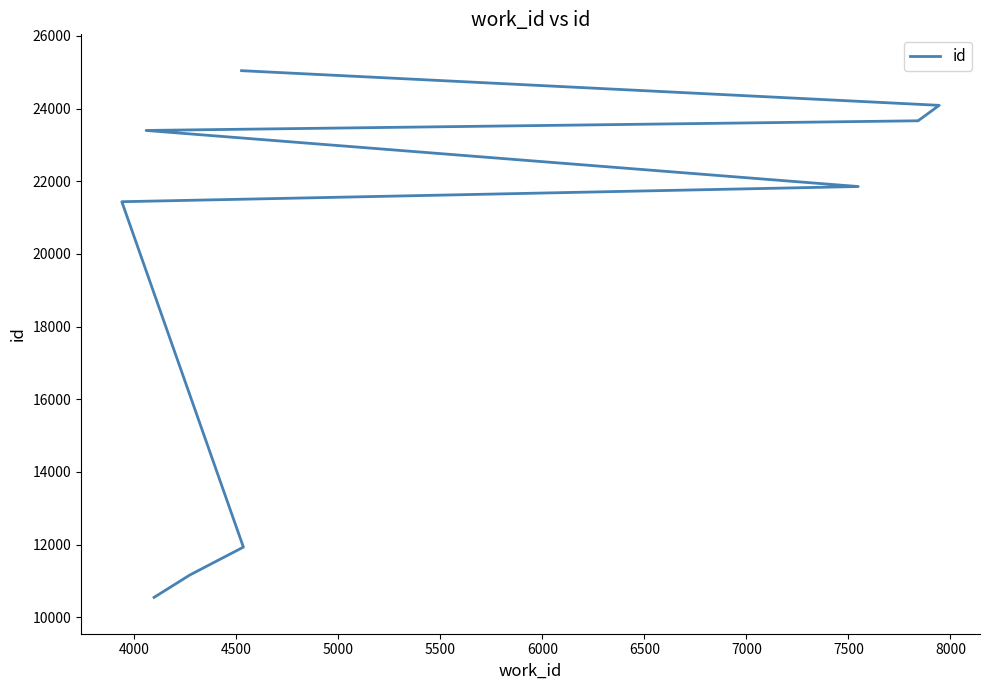

Approximately how many times larger is the value at 6500 compared to 7000?

1.0